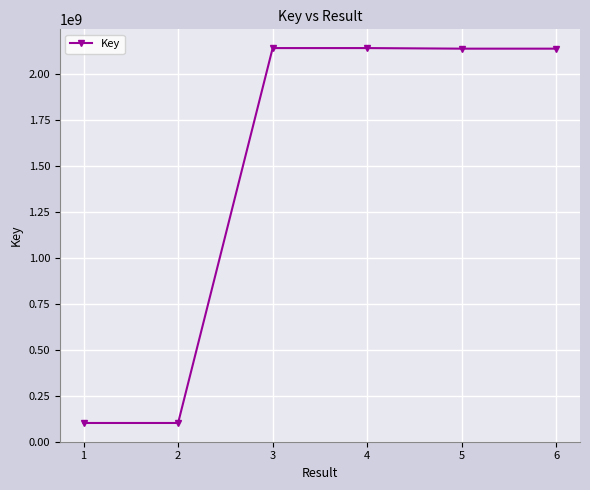

What is the difference between the maximum and second lowest values?

2039757196